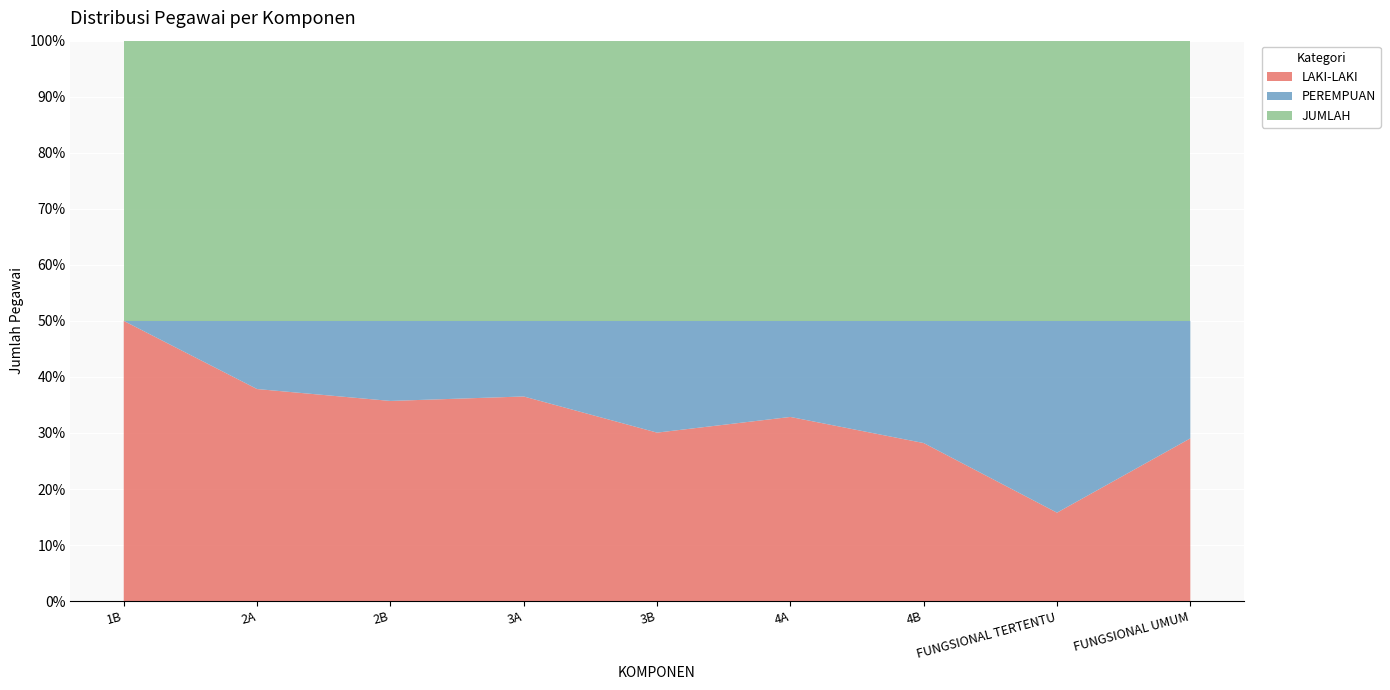

Reading left to right, what are all the values shown in this chart?

LAKI-LAKI: 2	28	30	425	196	1175	815	8014	12243
PEREMPUAN: 0	9	12	157	130	613	630	17380	8840
JUMLAH: 2	37	42	582	326	1788	1445	25394	21083